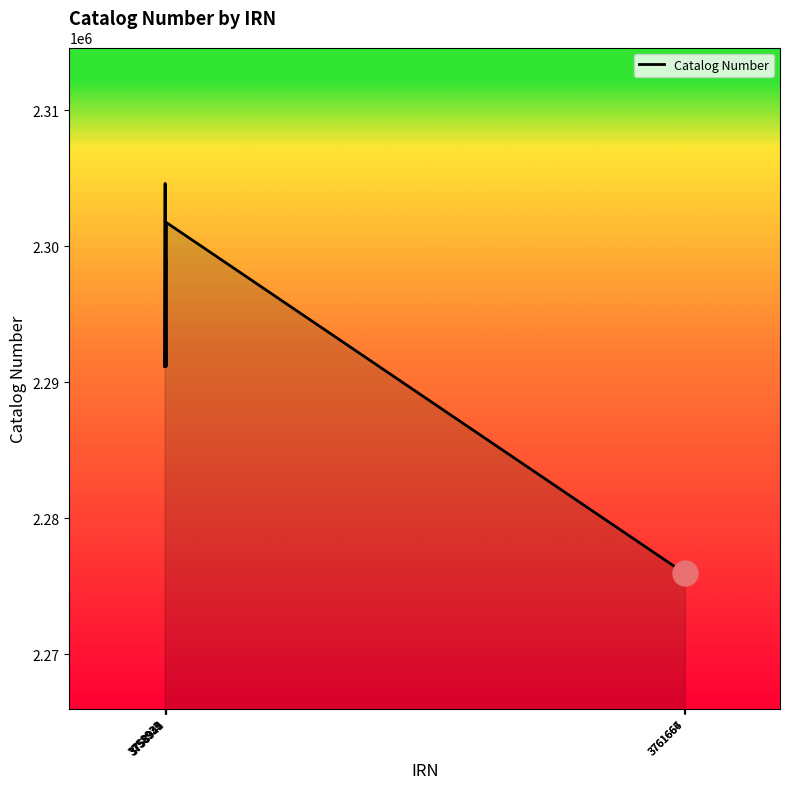

What is the difference between the maximum and minimum values?

28668